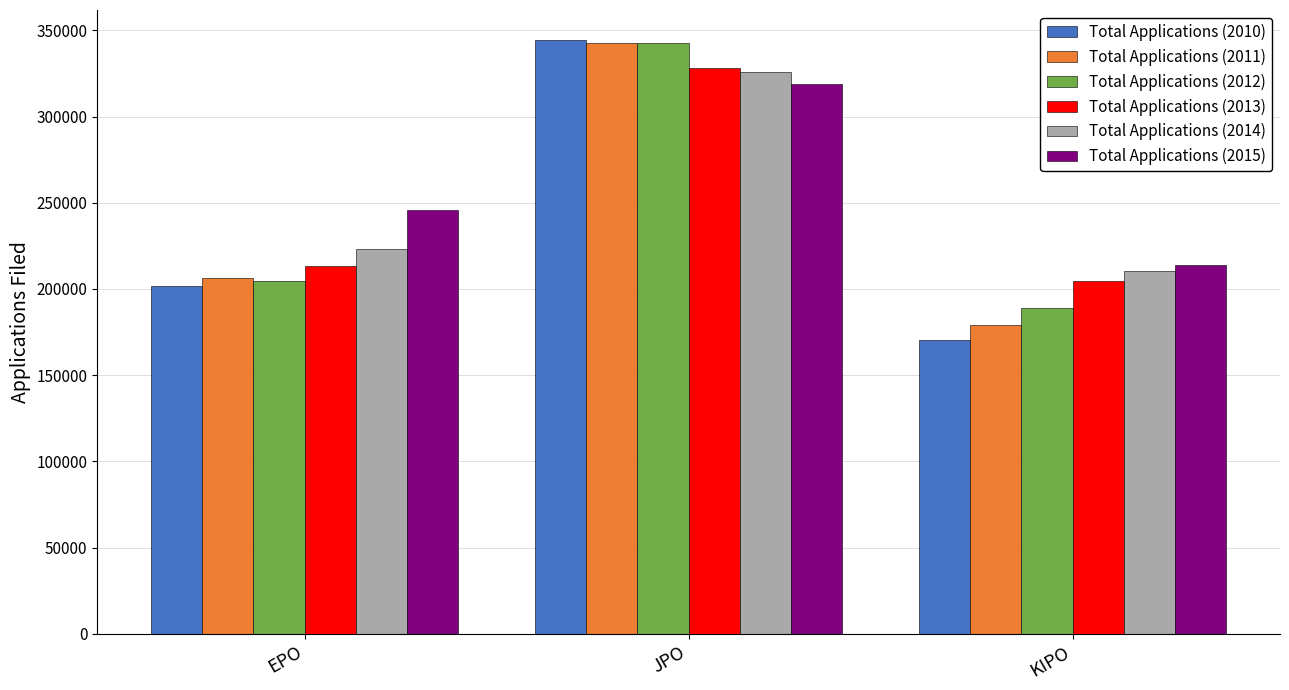

How many Total Applications (2015) values are between 213694 and 318721?

3